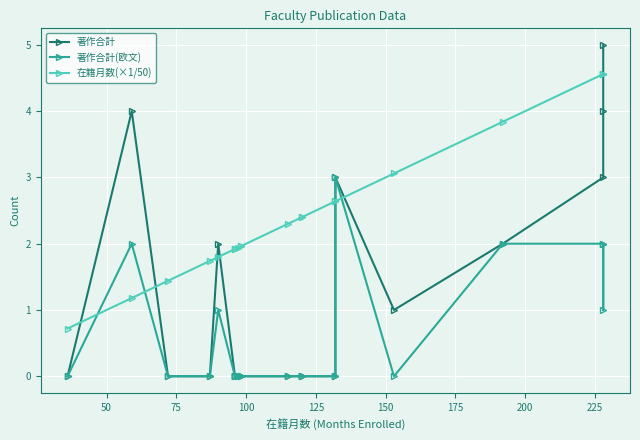

What are all the series names shown in the legend?

著作合計, 著作合計(欧文), 在籍月数(×1/50)